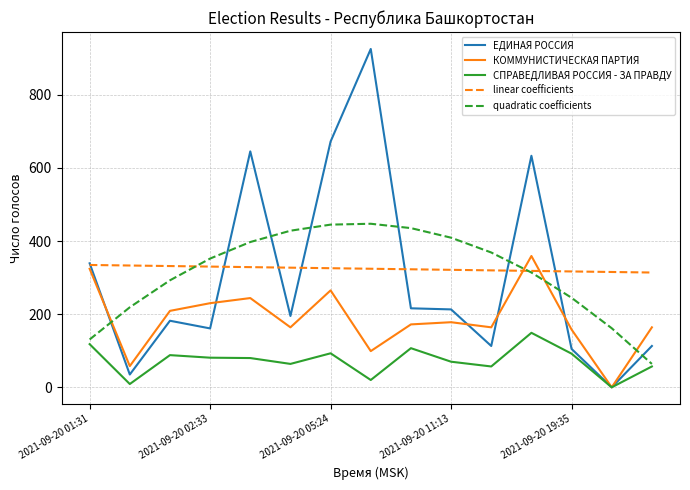

Which series ends up on top after the final intersection of quadratic coefficients and ЕДИНАЯ РОССИЯ?

ЕДИНАЯ РОССИЯ